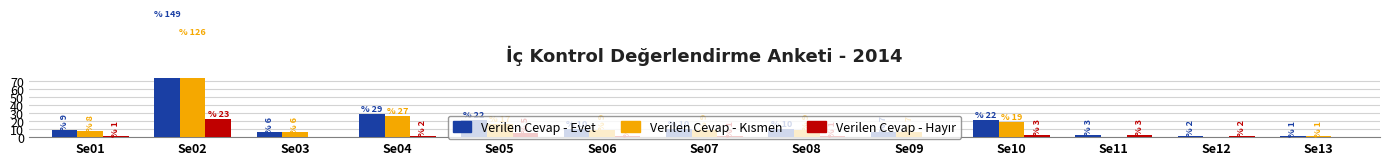

How many distinct data groups are displayed?

3